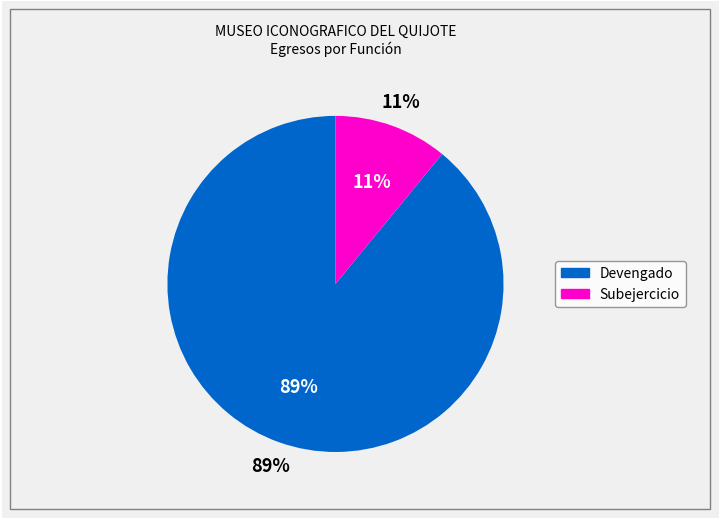

Count the number of slices in the pie.

2